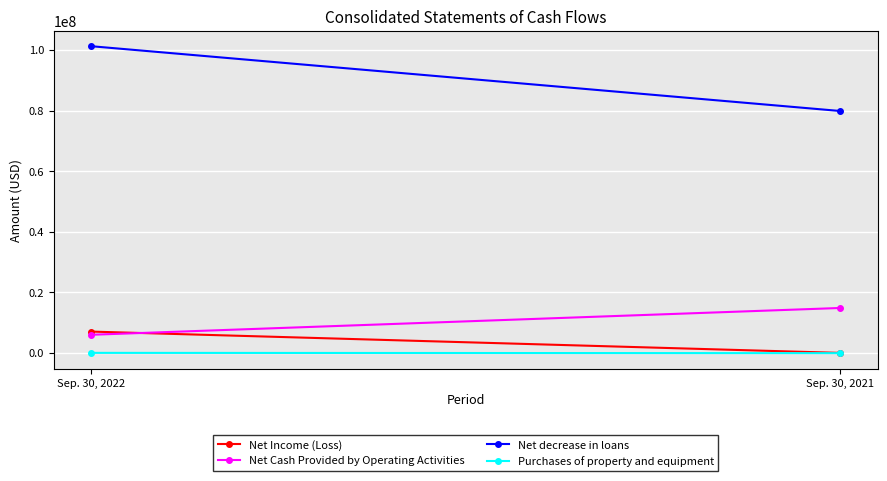

At which category does the chart reach its minimum across all series?

Sep. 30, 2021